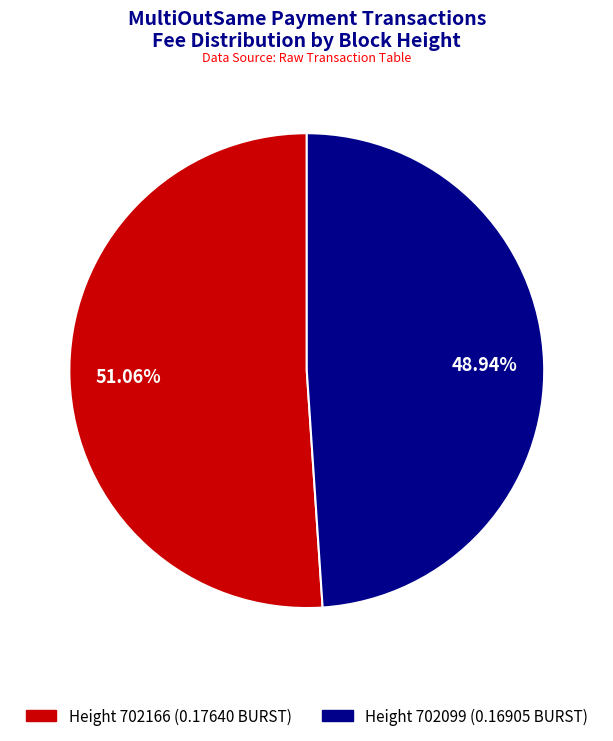

Is there any slice that represents more than half of the pie?

Yes